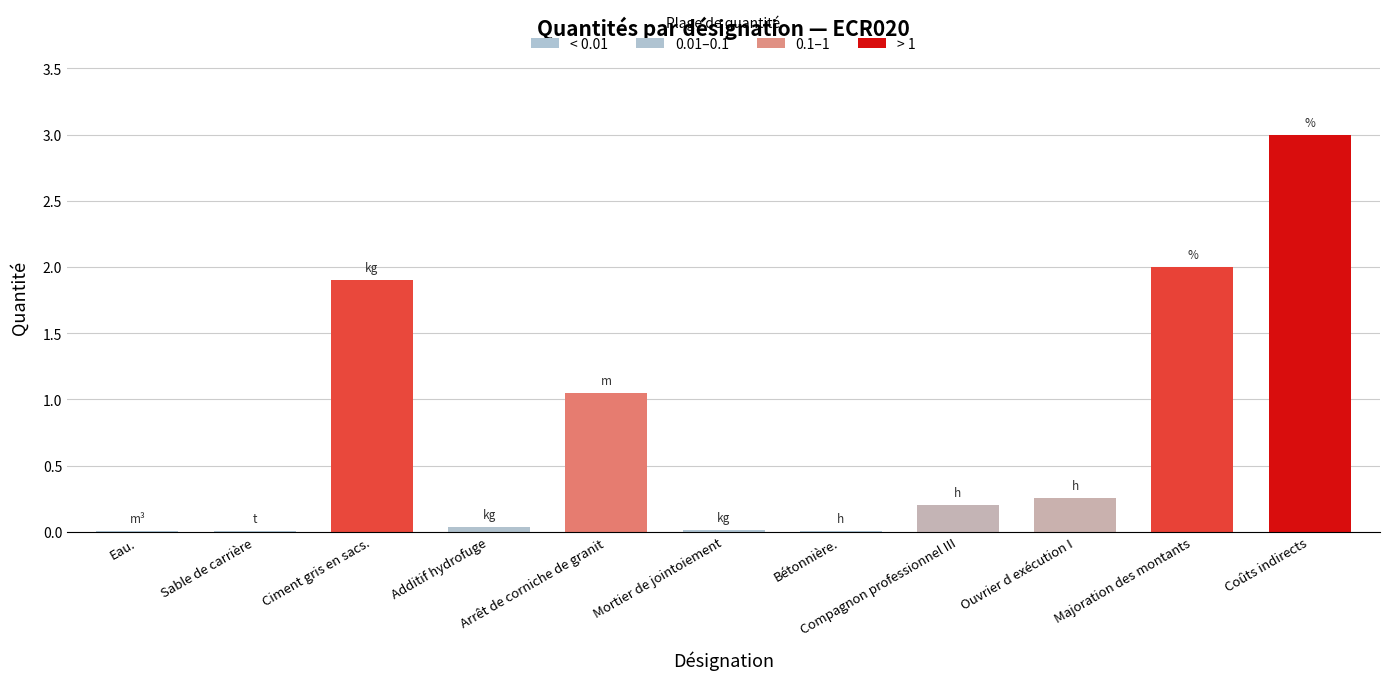

What is the maximum value shown in the chart?

3.0